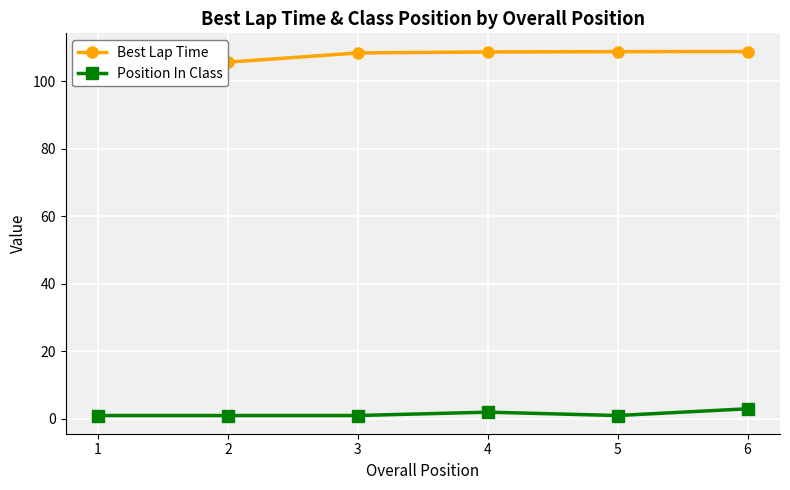

What are all the series names shown in the legend?

Best Lap Time, Position In Class